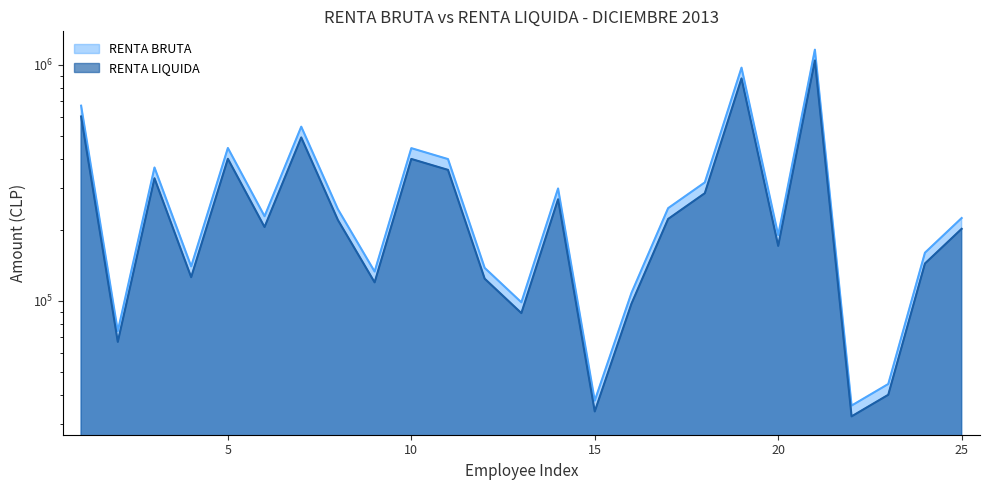

What is the minimum value shown in the chart?

32400